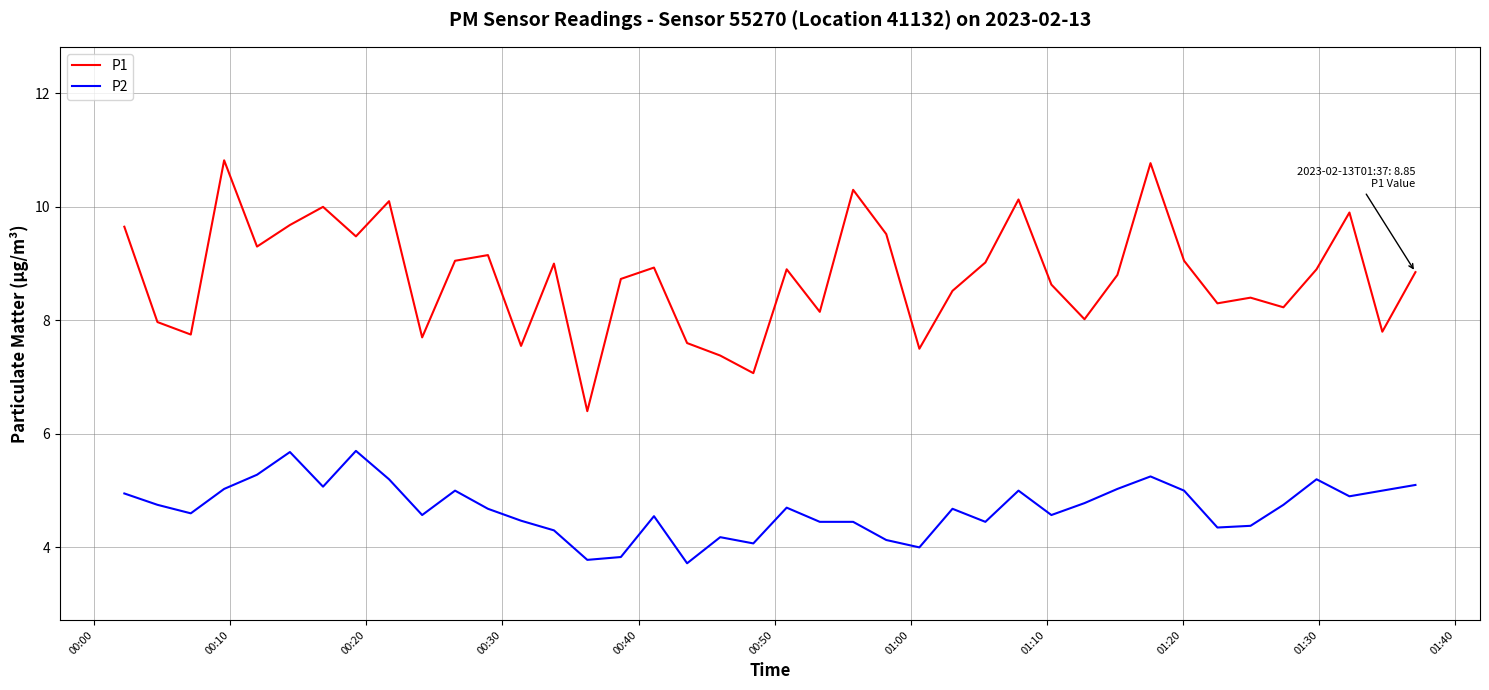

Which series has the widest spread of values?

P1